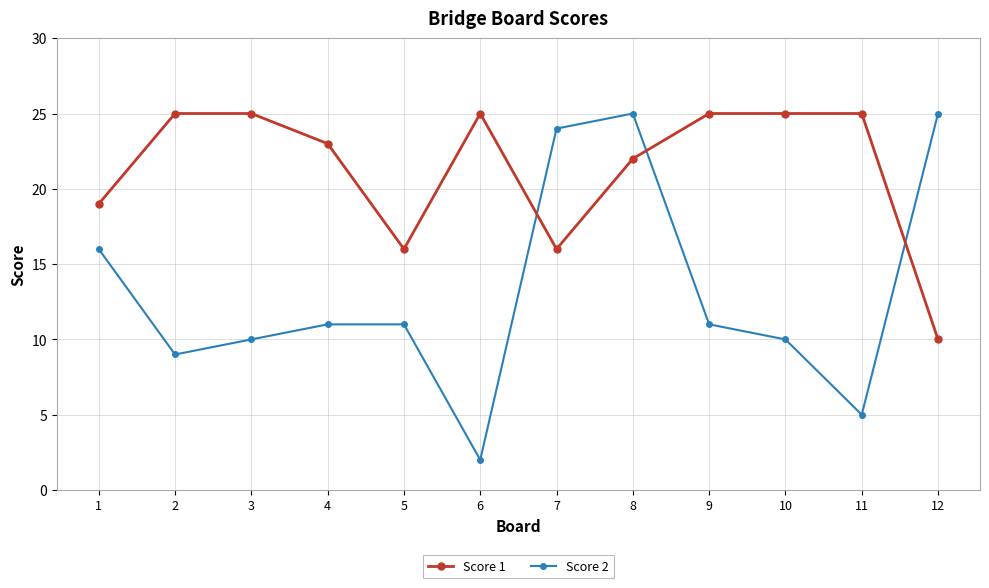

How many data points does each series have?

12